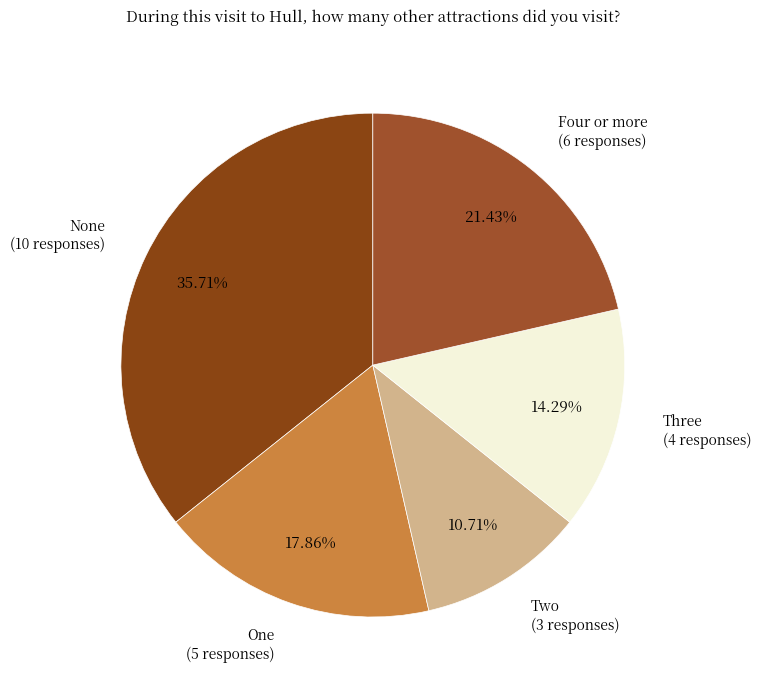

Does any single category account for the majority?

No